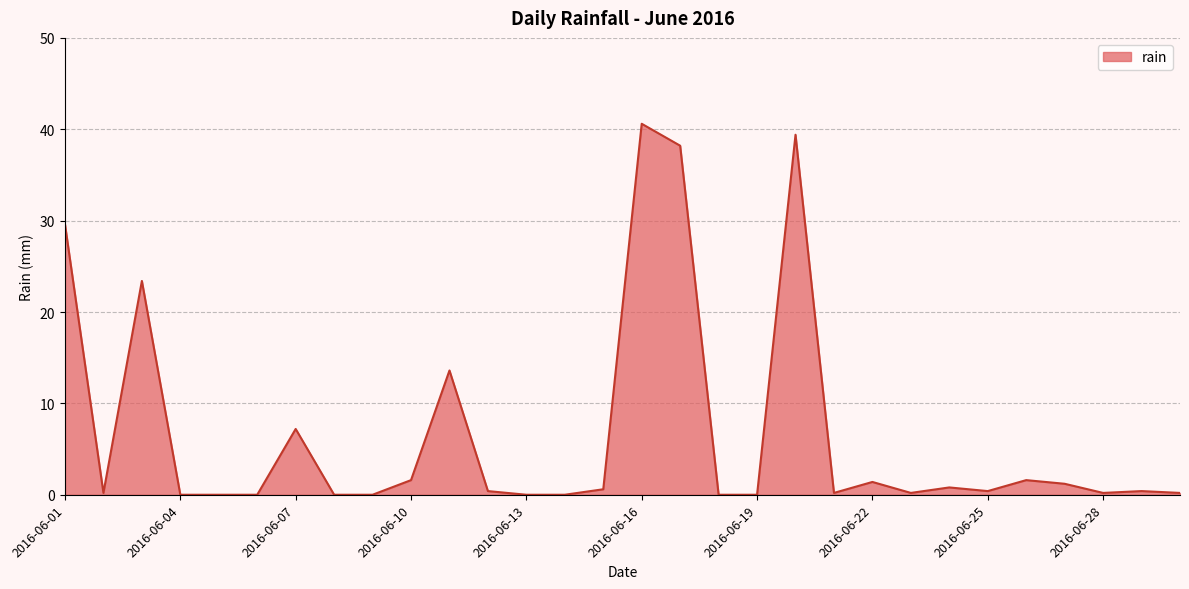

What is the difference between the maximum and minimum values?

40.6